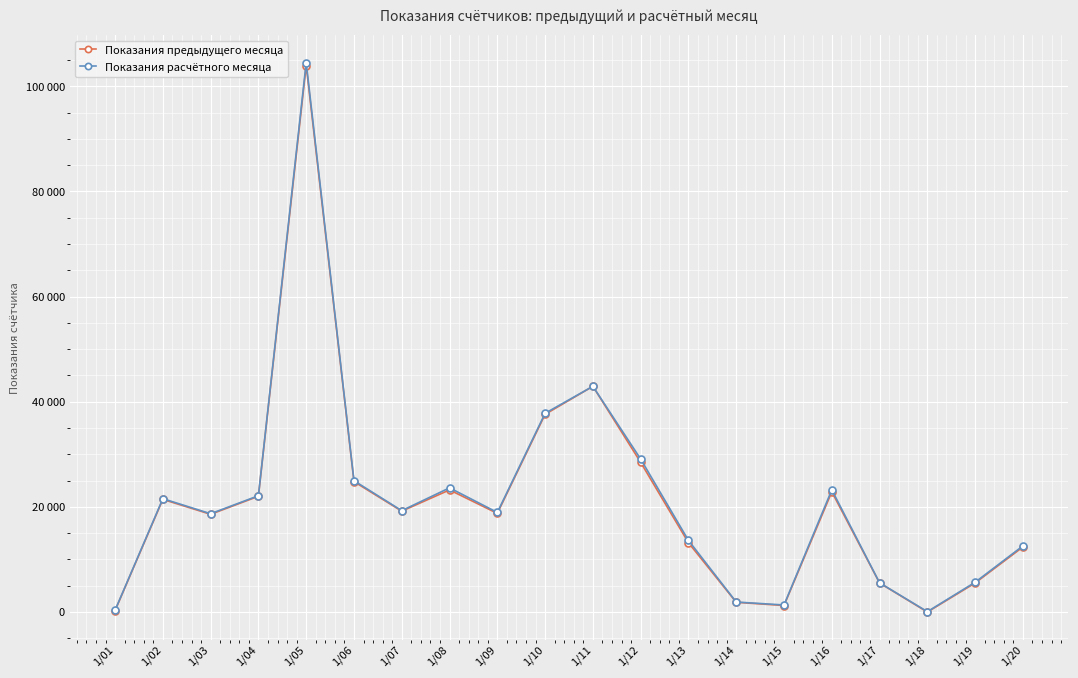

True or false: Показания расчётного месяца has more than 1 points higher than both neighbors.

True